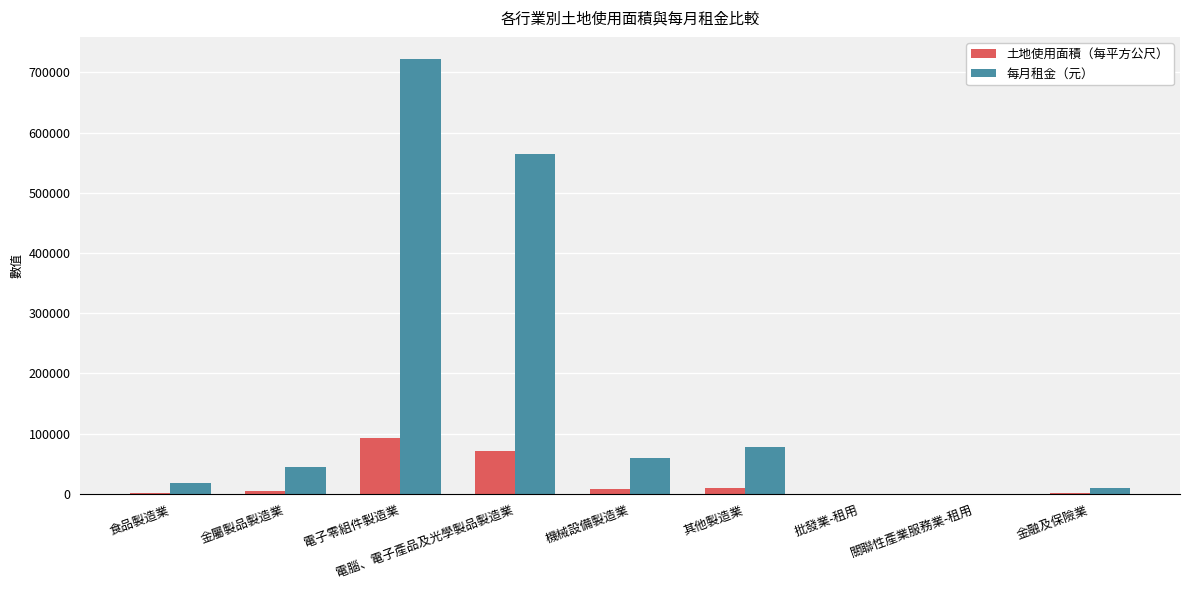

The 土地使用面積（每平方公尺） series shows 0.0 at 批發業-租用. True or false?

True